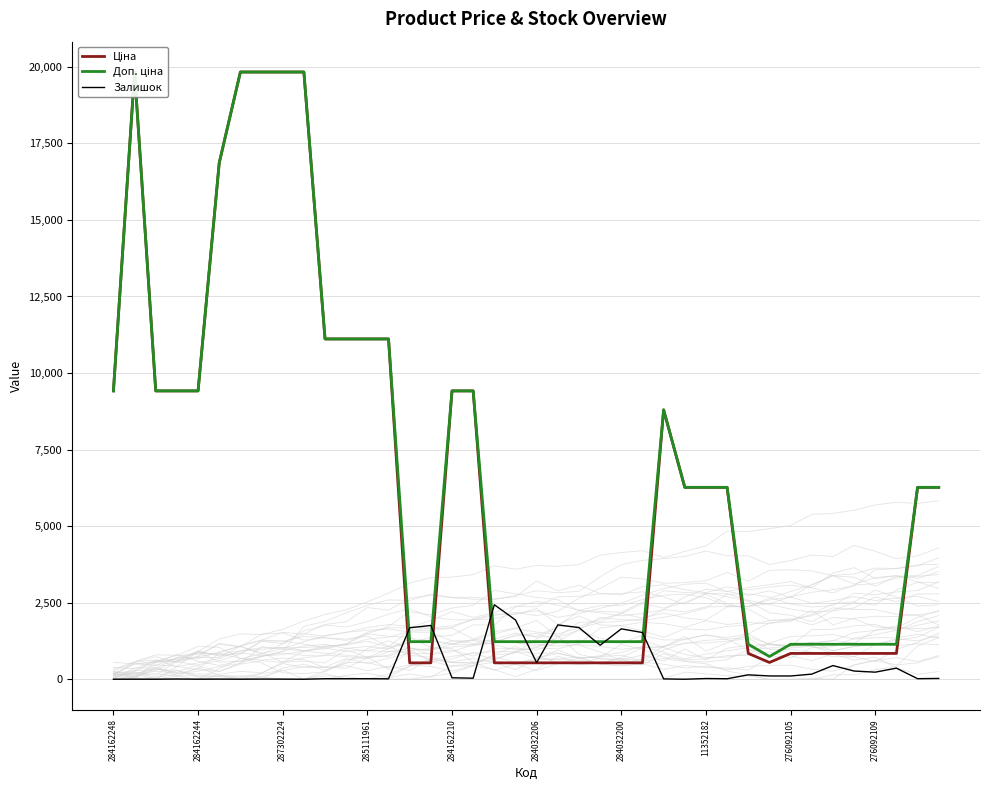

After their last crossing, which series has the higher values: Ціна or Залишок?

Ціна